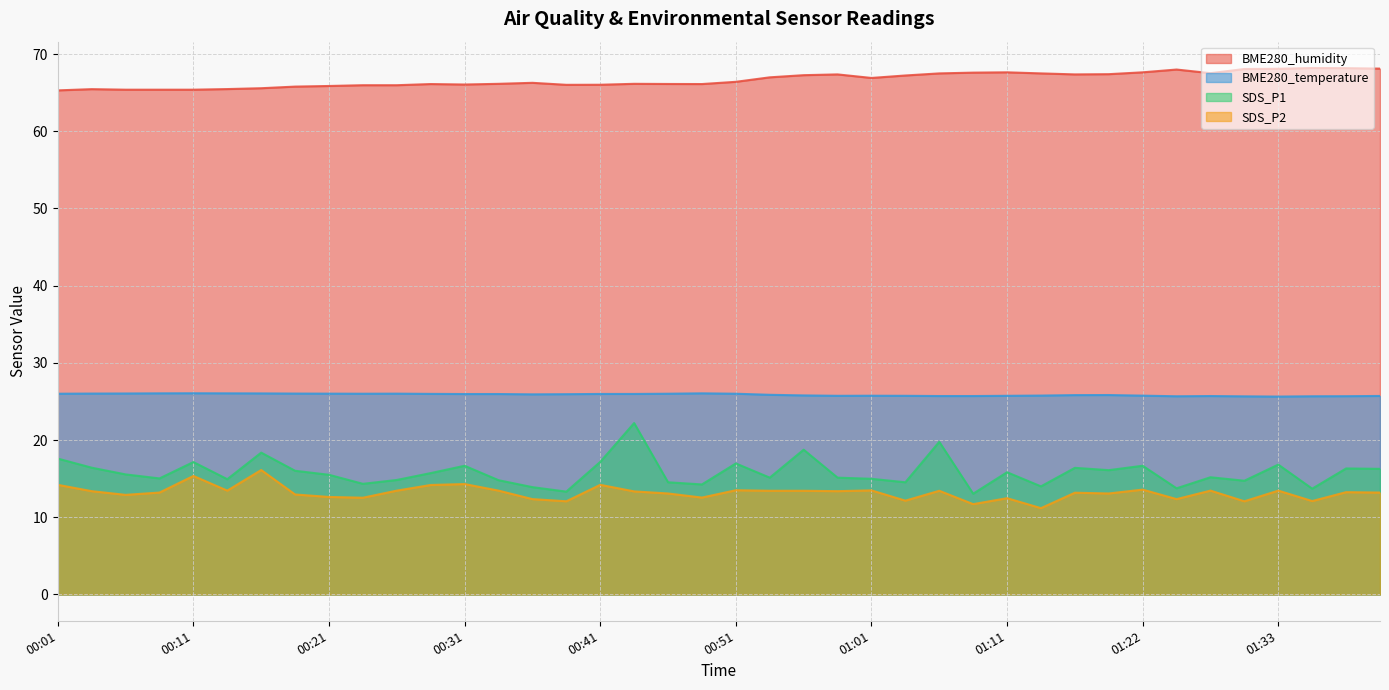

Which category has the highest value across all series?

01:36